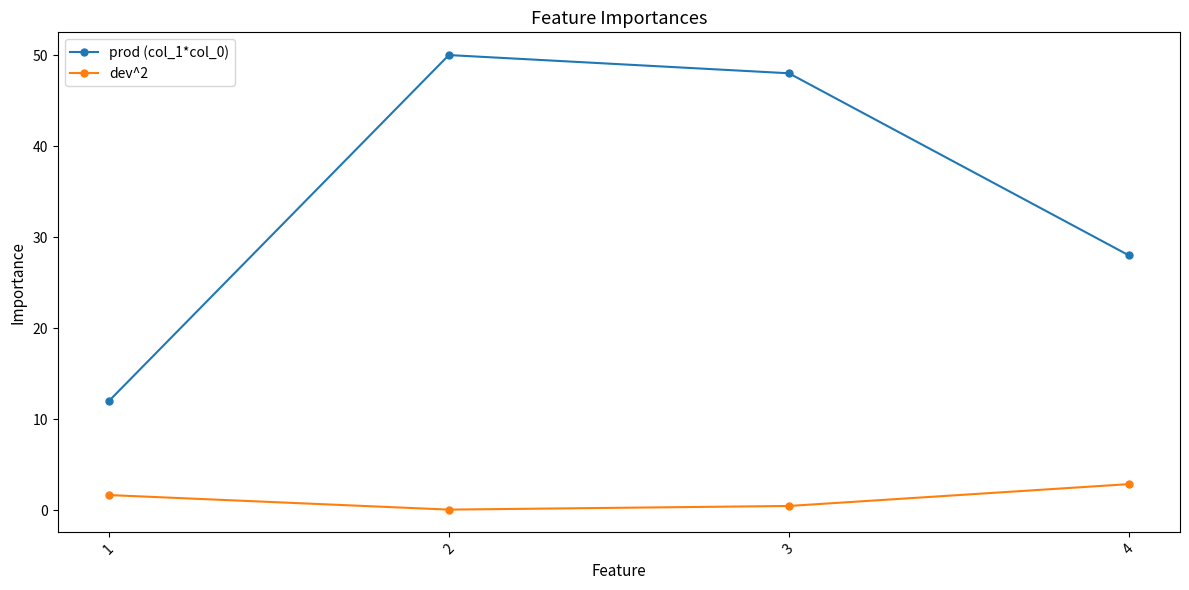

Where does the dev^2 series first go above 1?

1